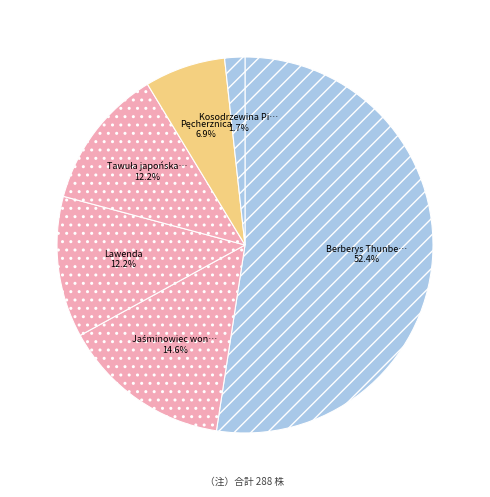

How many segments does this pie chart have?

6